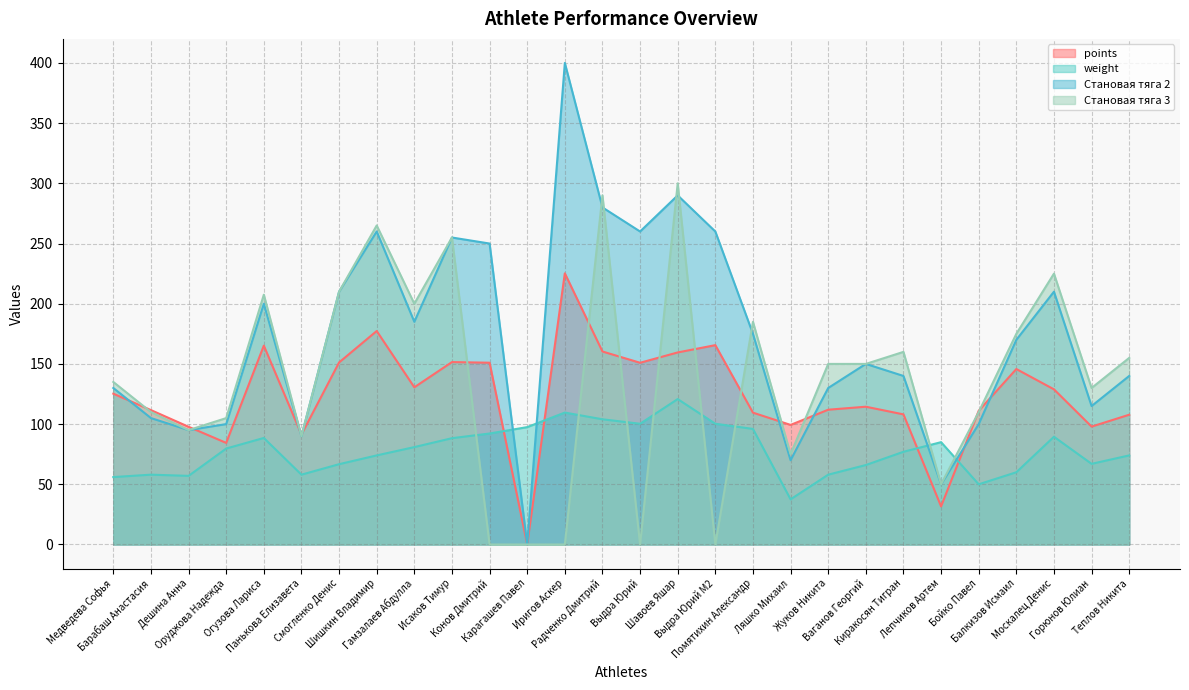

What are all the series names shown in the legend?

points, weight, Становая тяга 2, Становая тяга 3